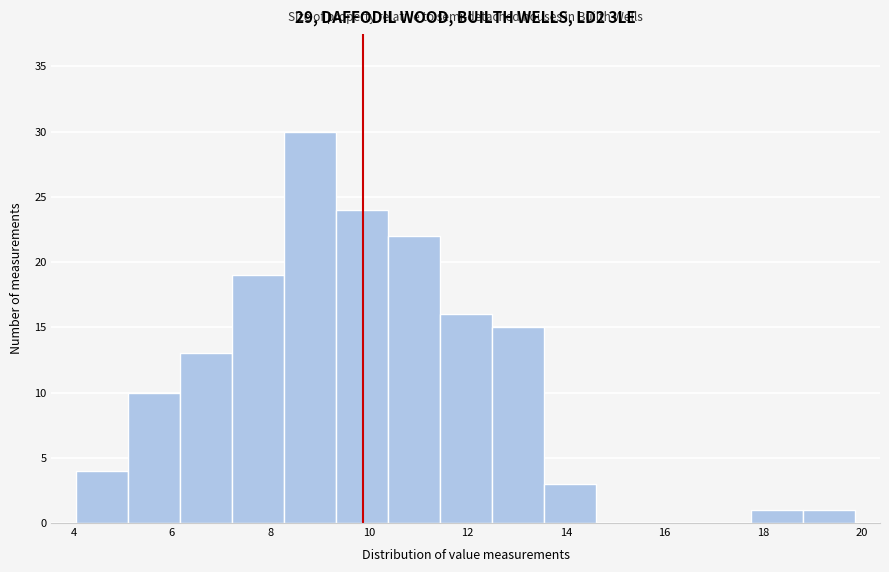

What is the height of the bar covering 6.2 to 7.2 on the x-axis? Neither the bar edges nor the heights are printed on the chart, so give them approximately, as read against the axes.

13